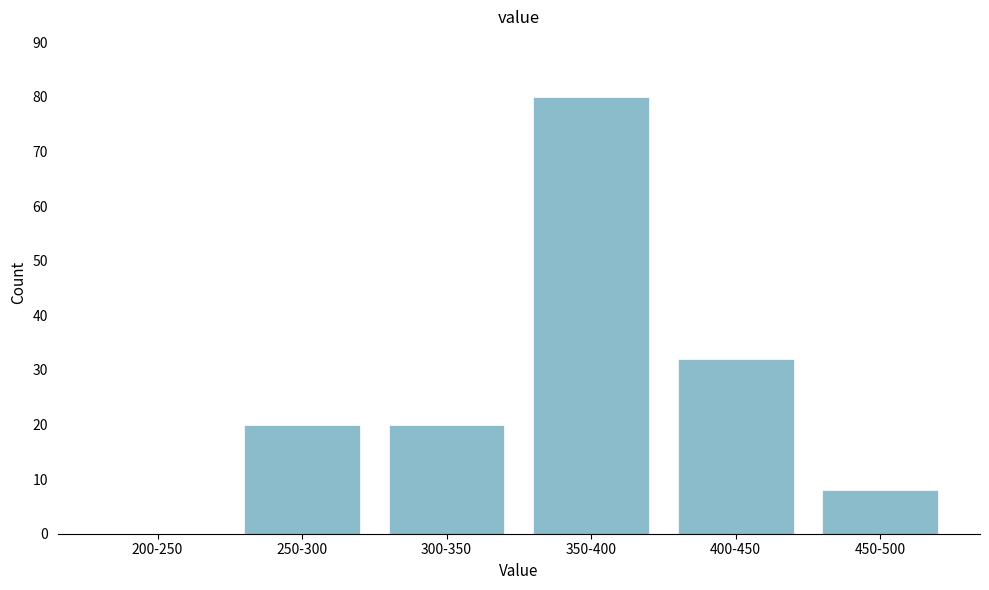

Reading left to right, list all the values displayed in this chart.

200-250=0	250-300=20	300-350=20	350-400=80	400-450=32	450-500=8